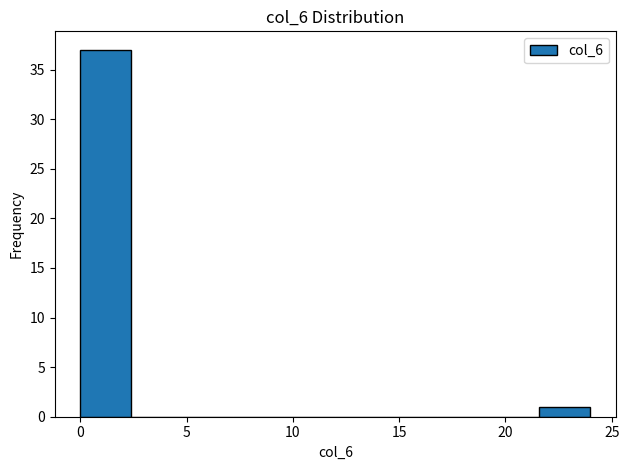

Over which range of the x-axis is the bar tallest?

0.0 to 2.4